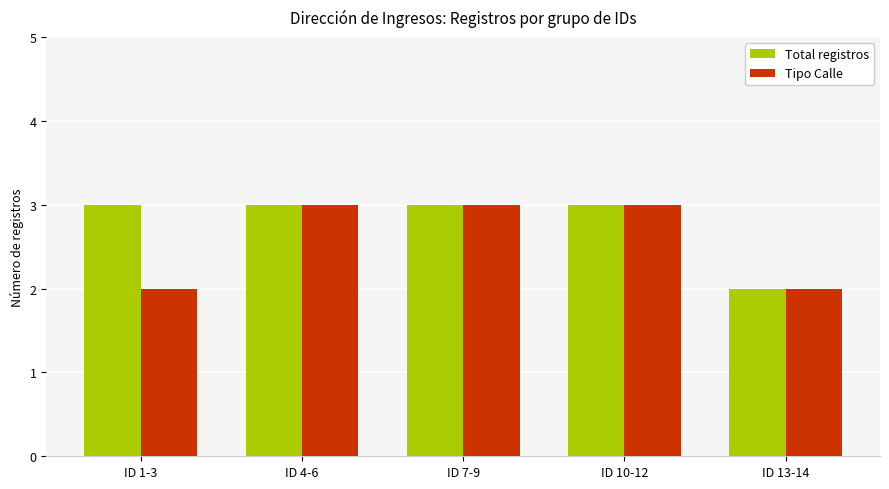

Is it true that Total registros equals 3 at ID 13-14?

False